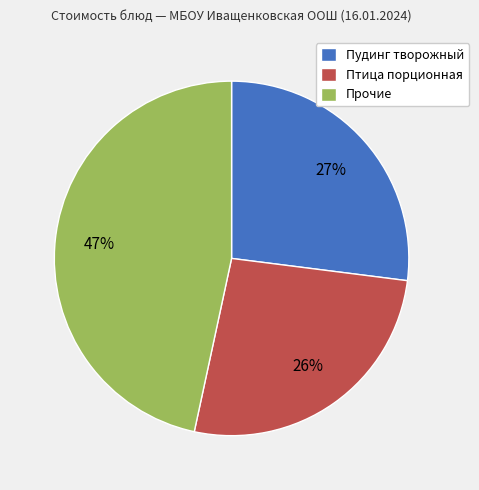

How many slices are in this pie chart?

3